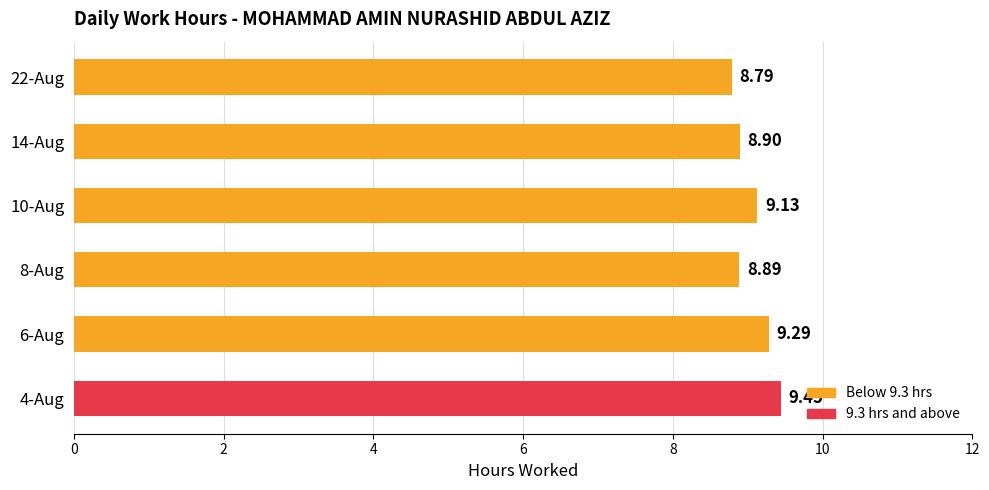

How many values are below 9?

3